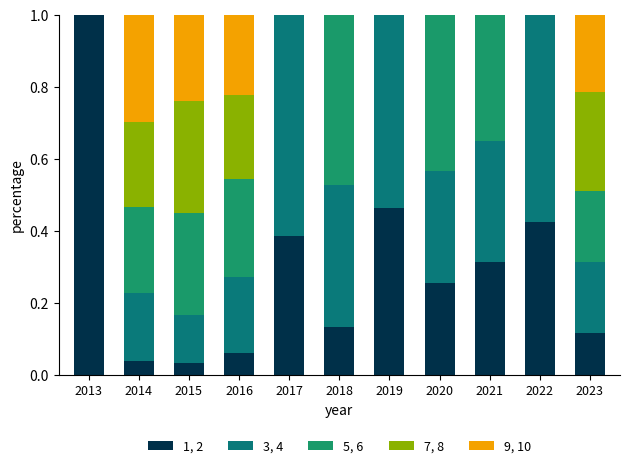

What are all the series names shown in the legend?

1, 2, 3, 4, 5, 6, 7, 8, 9, 10